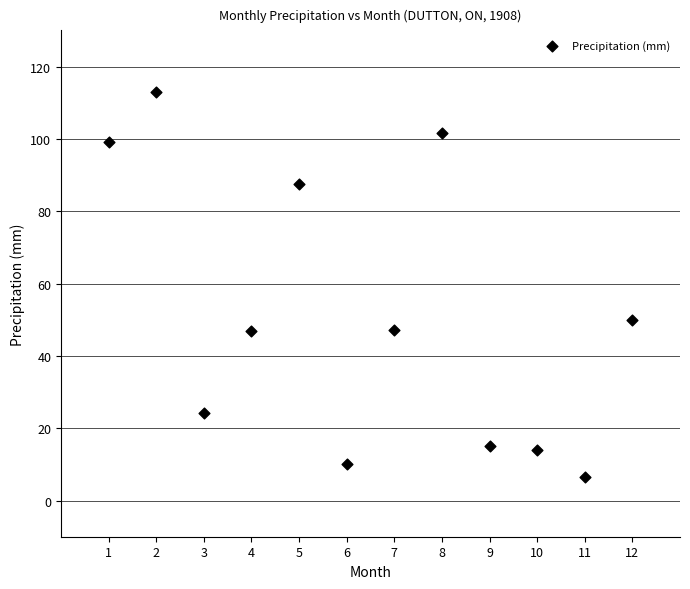

What Y value in the scatter plot is closest to 59?

49.8